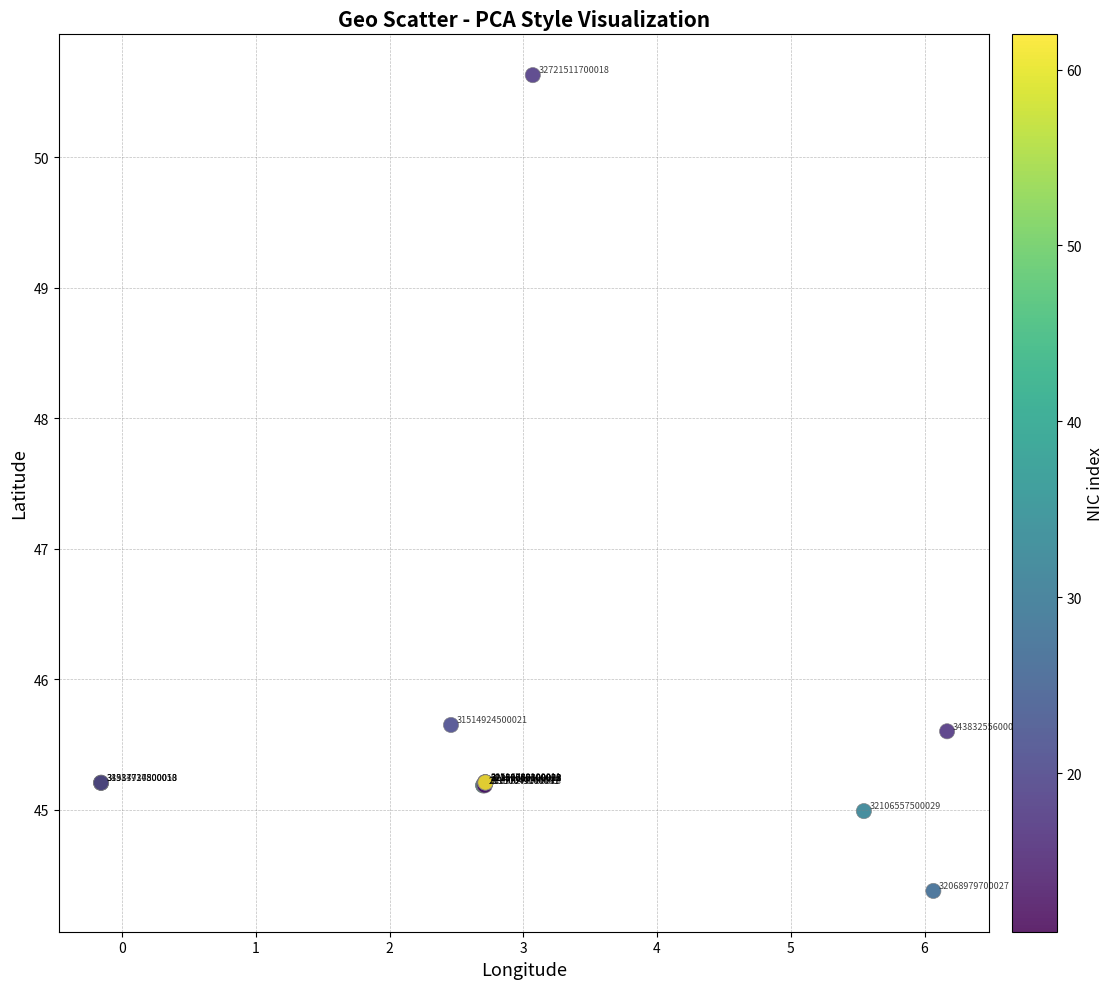

What Y value in the scatter plot is closest to 47?

45.6